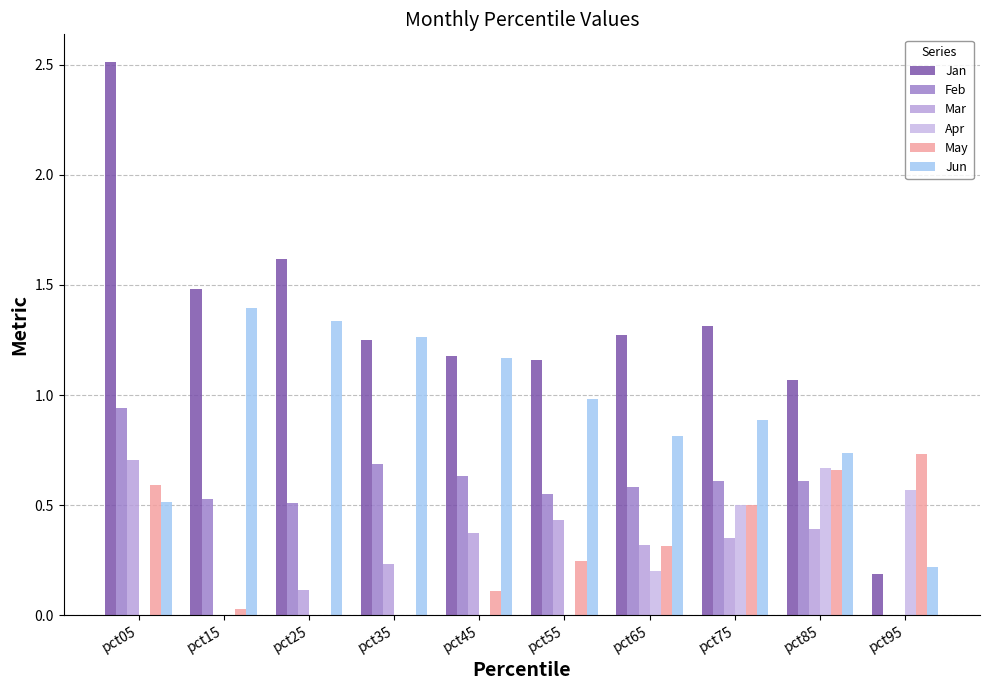

Count the number of categories in the chart.

10